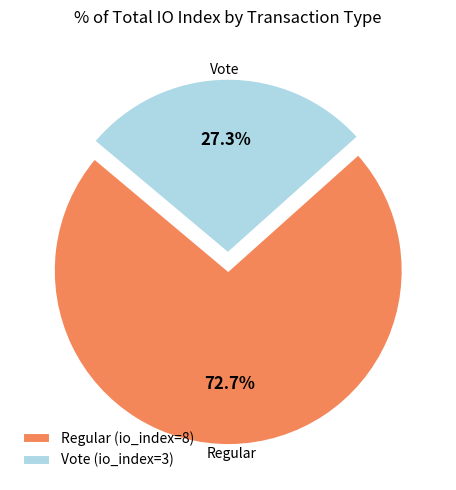

To the nearest percent, what portion does Regular represent?

73%